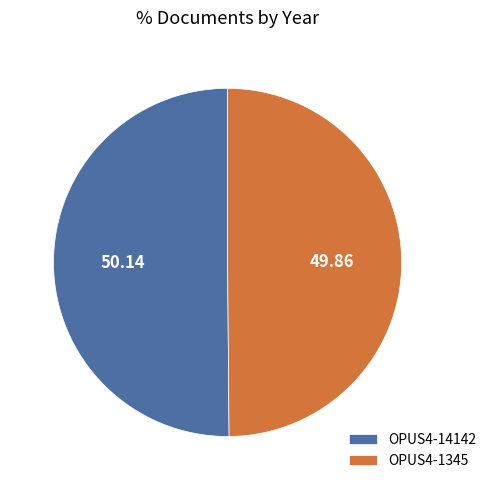

Combined, do OPUS4-1345 and OPUS4-14142 account for over 50%?

Yes